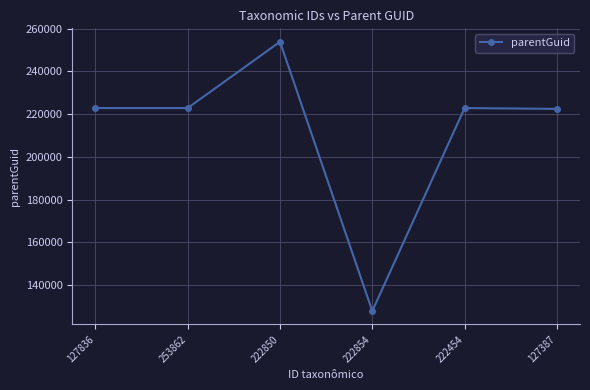

How many categories are shown in the chart?

6